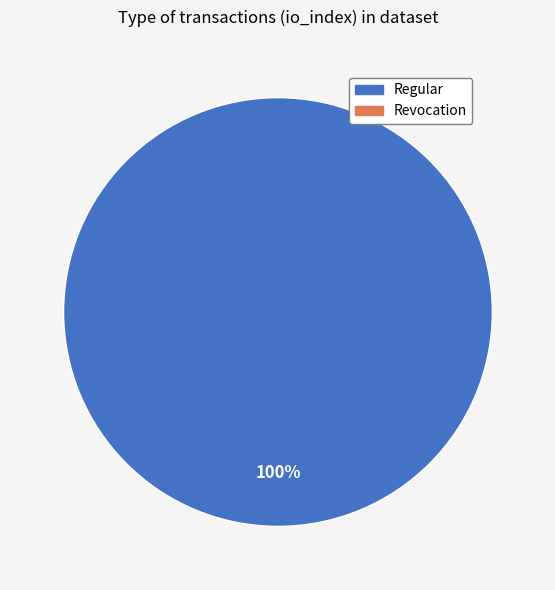

Is there a majority slice in this chart?

Yes